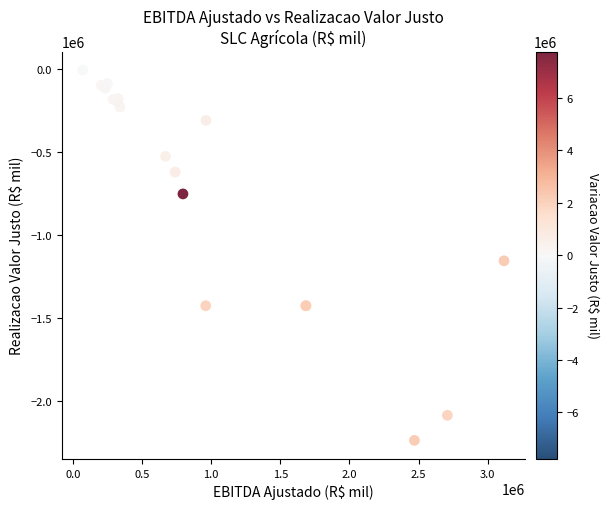

What Y value in the scatter plot is closest to -1120650?

-1154468